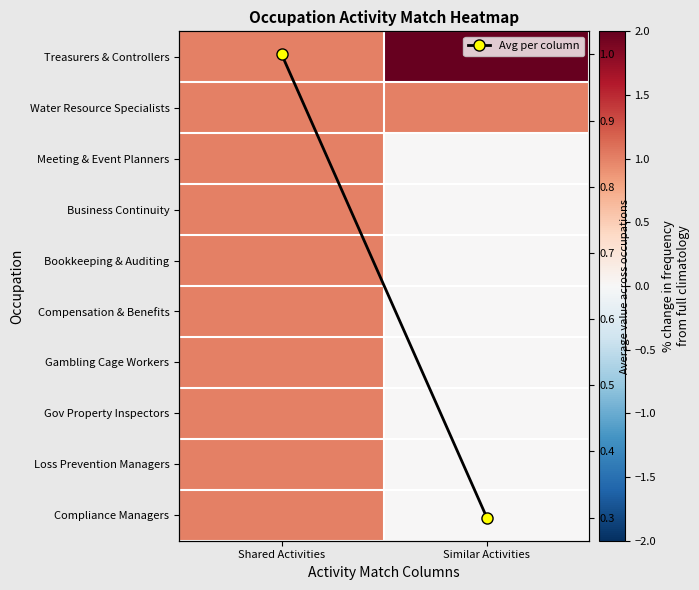

Read the Loss Prevention Managers value at Shared Activities.

1.0